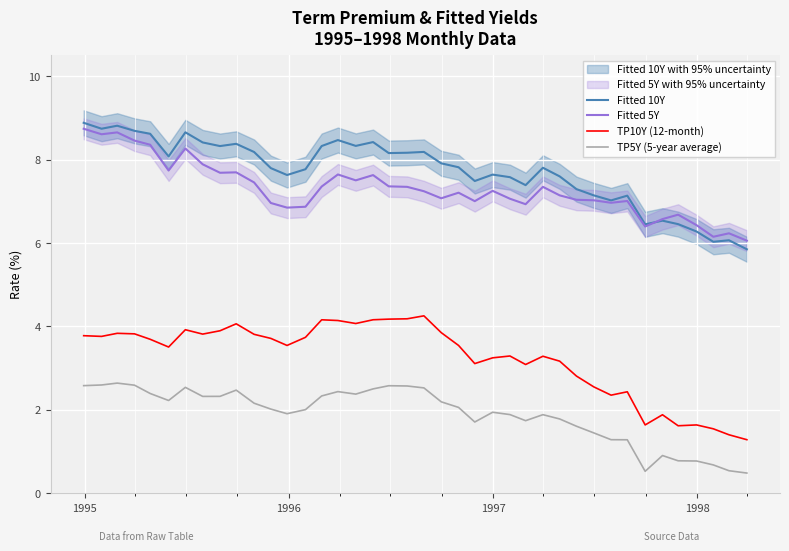

What is the highest value of the TP5Y (5-year average) series?

2.6